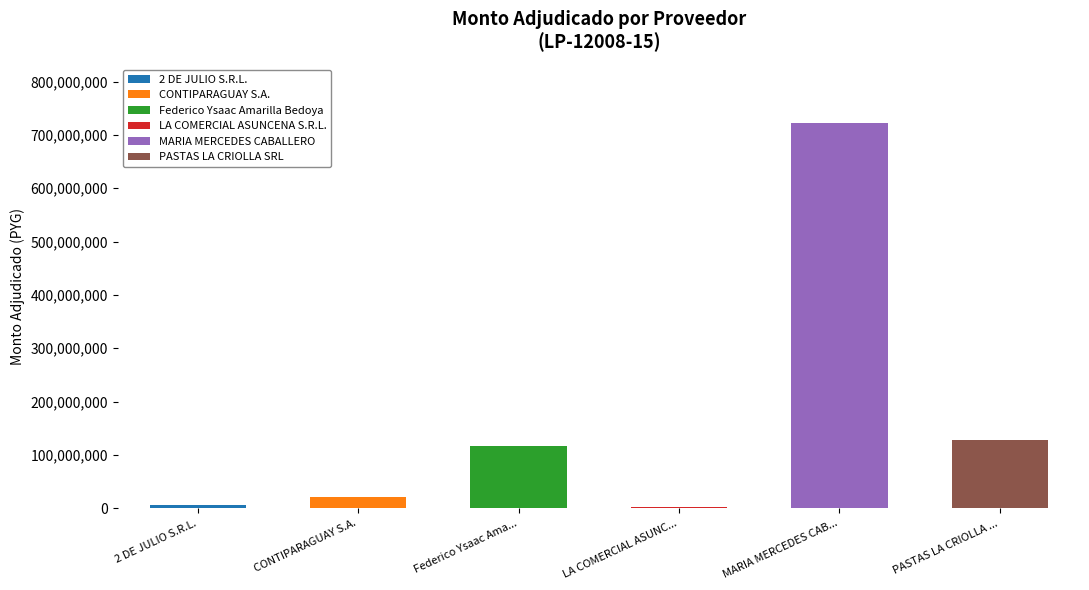

Does the chart contain stacked bars?

Yes